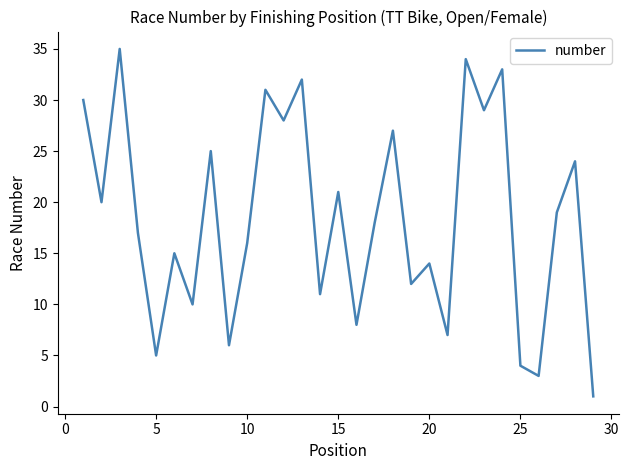

What is the greatest value displayed?

35